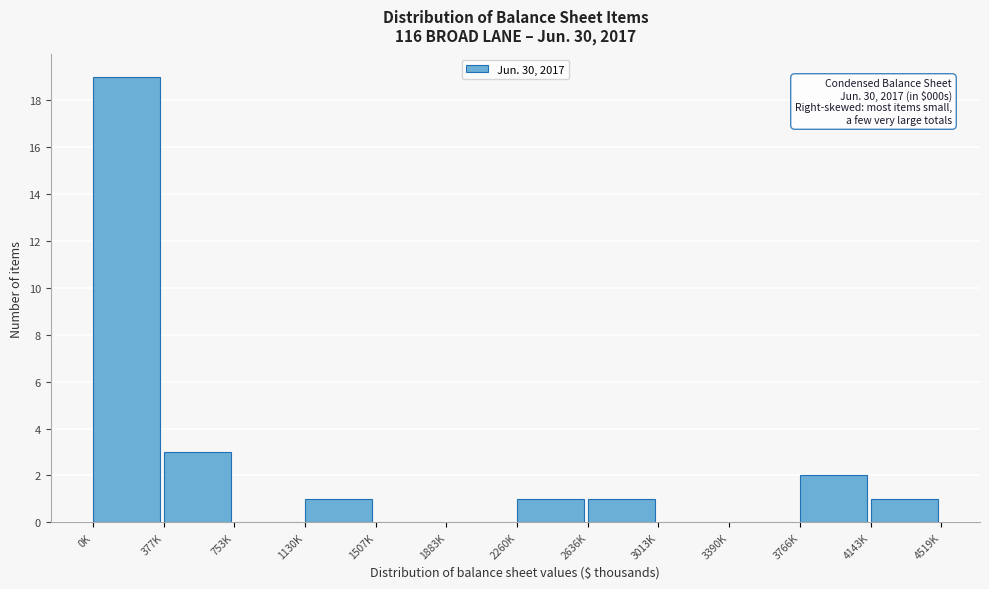

Reading left to right, extract all data points from this chart.

0K=19	377K=3	753K=0	1130K=1	1507K=0	1883K=0	2260K=1	2636K=1	3013K=0	3390K=0	3766K=2	4143K=1